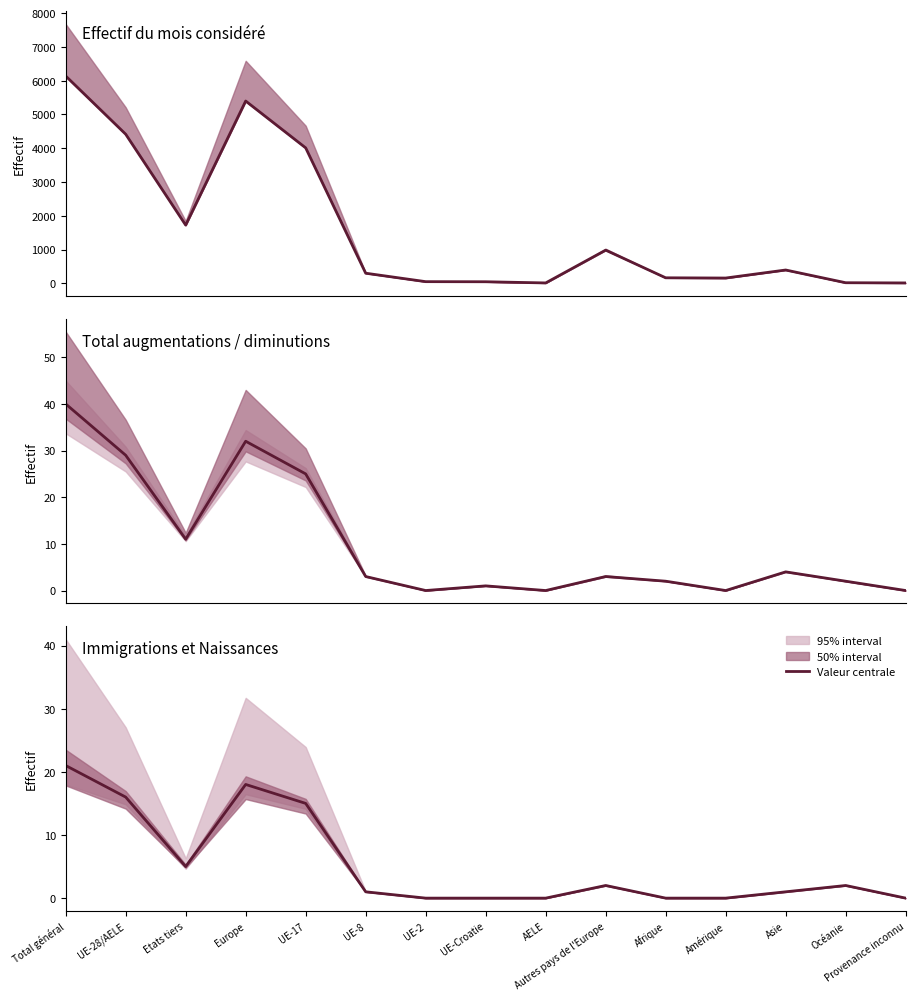

In Effectif du mois considéré, how many points are higher than both neighbors (excluding endpoints)?

3